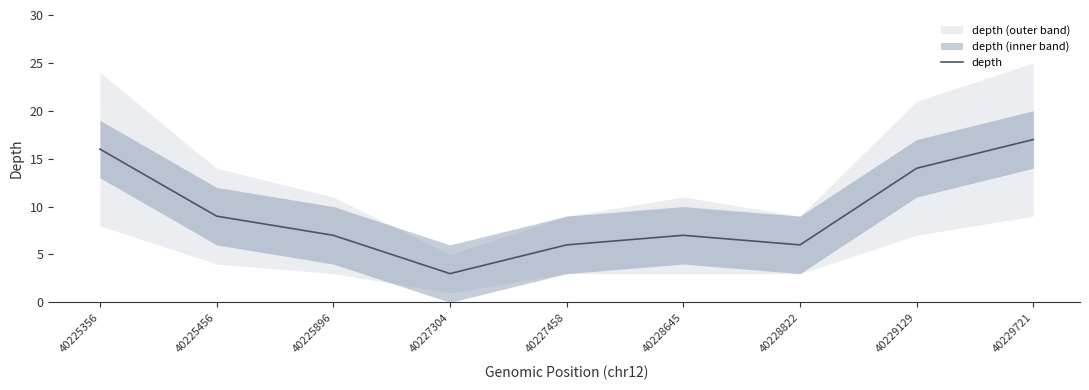

Is it true that the value at 40229129 is 14?

True